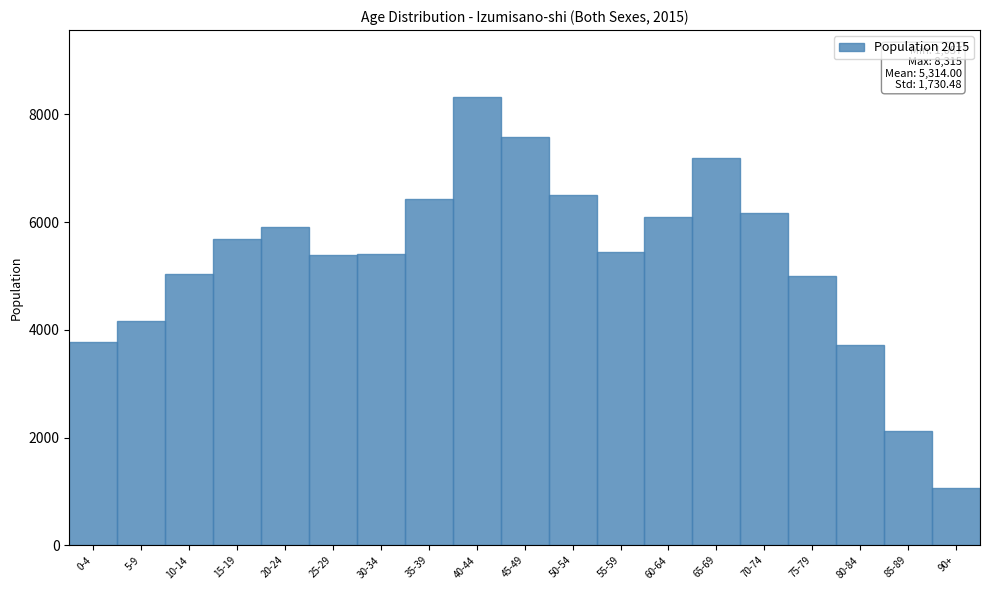

The value at 45-49 is 5254. True or false?

False